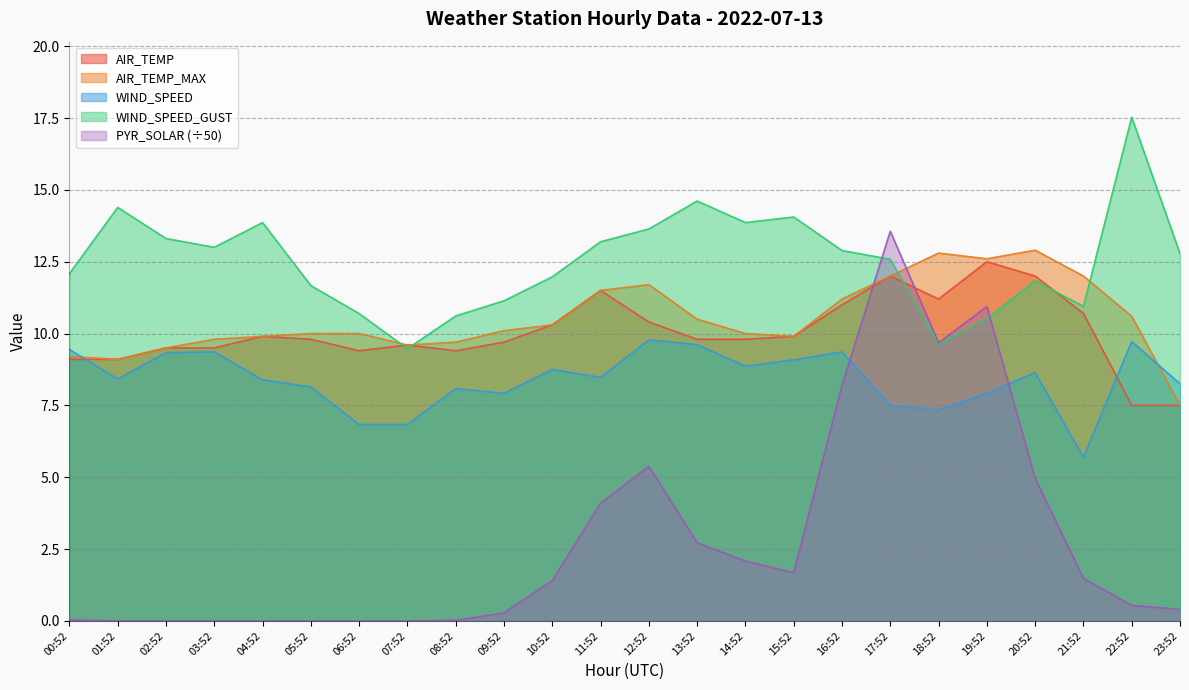

Is the value of WIND_SPEED_GUST at 06:52 greater than the value of AIR_TEMP at 11:52?

No